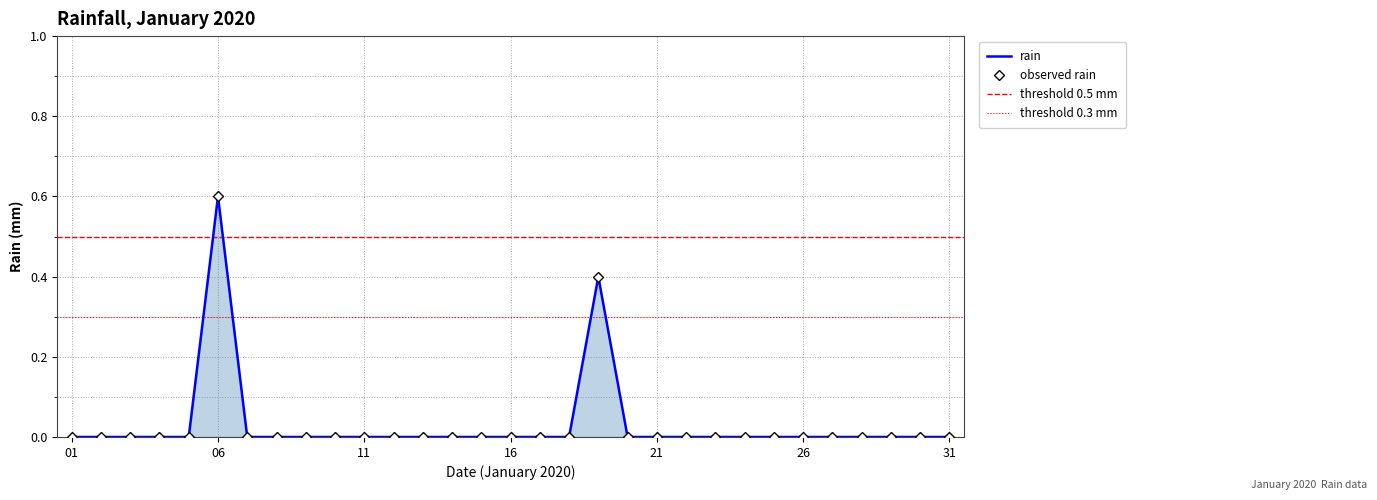

How many lines are shown in the chart?

1